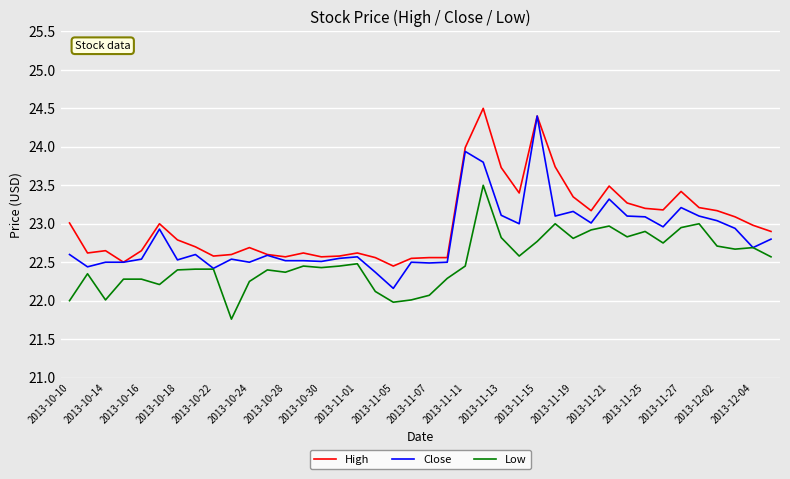

Does the chart display data point markers on the line(s)?

No